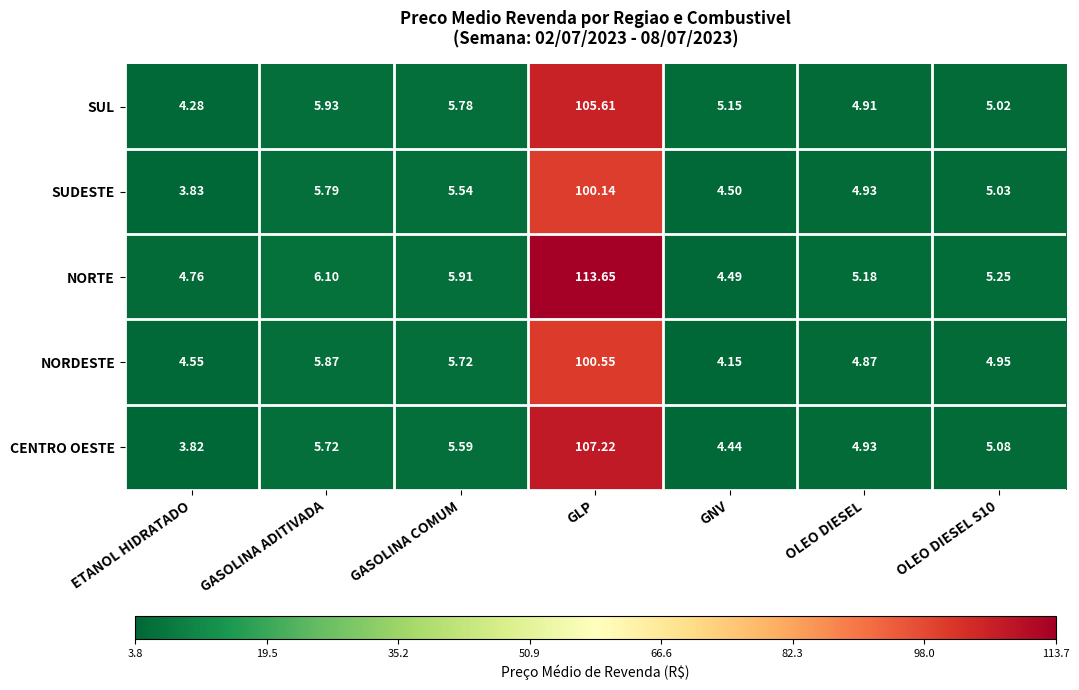

At which label does NORDESTE reach its peak?

GLP